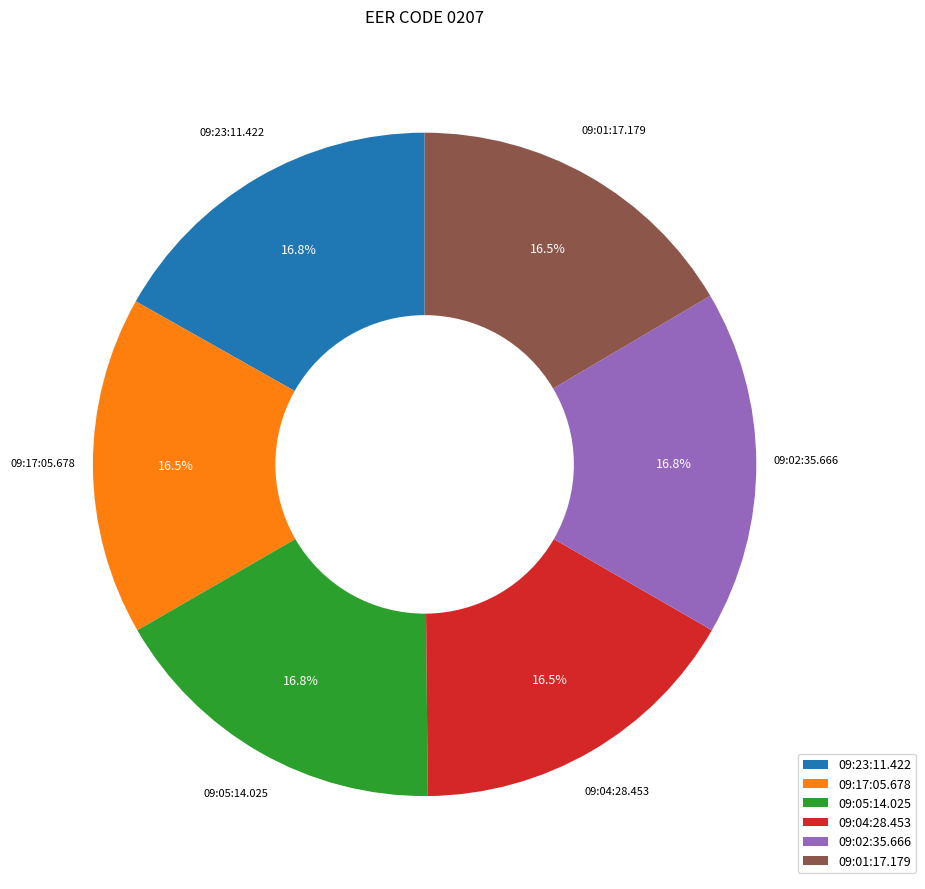

Is there a majority slice in this chart?

No